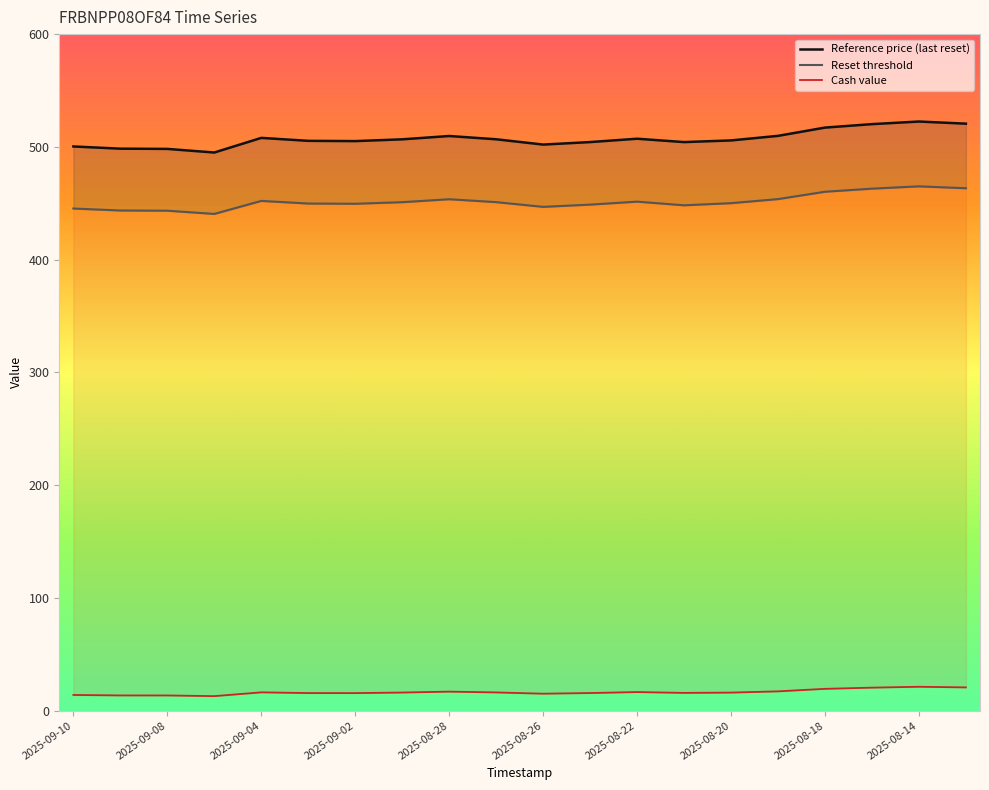

Which series changed the most between 2025-09-10 and 2025-08-19?

Reference price (last reset)